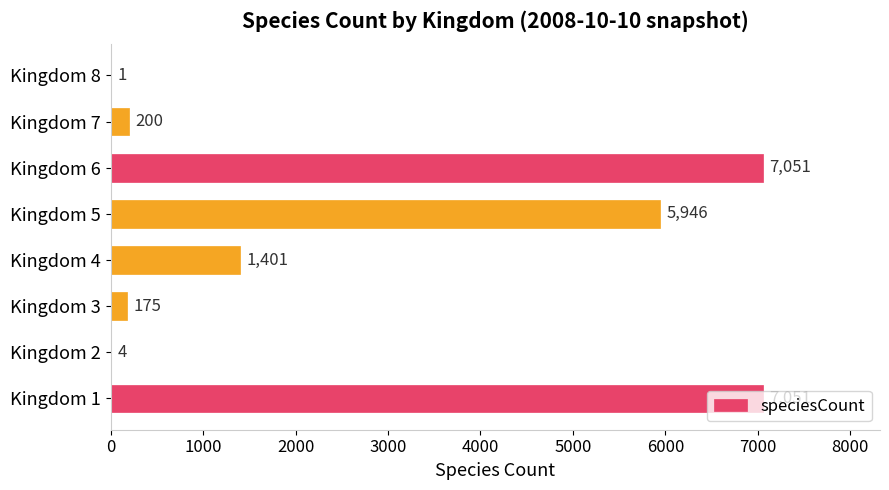

What is the sum of all values?

21829